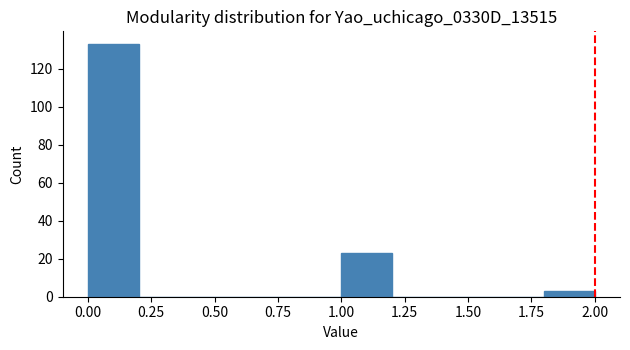

Reading left to right, list every bar in this chart as the range it spans on the x-axis followed by its height. The values are not printed on the chart, so give them approximately, as read against the axis.

0.0 to 0.2: 134
0.2 to 0.4: 0
0.4 to 0.6: 0
0.6 to 0.8: 0
0.8 to 1.0: 0
1.0 to 1.2: 24
1.2 to 1.4: 0
1.4 to 1.6: 0
1.6 to 1.8: 0
1.8 to 2.0: 4